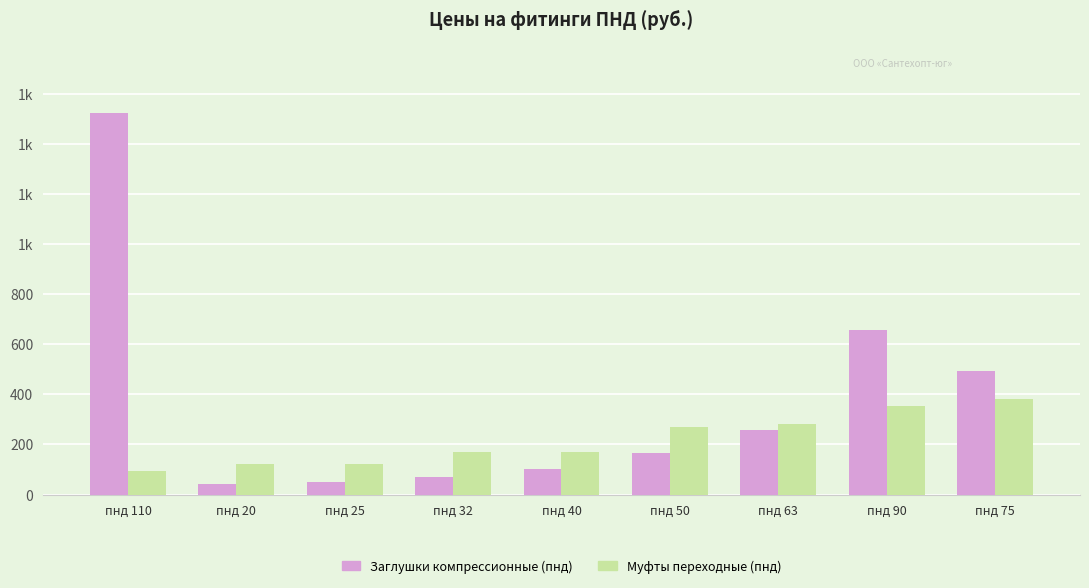

What is the value of the Заглушки компрессионные (пнд) bar at the 3rd from the left?

52